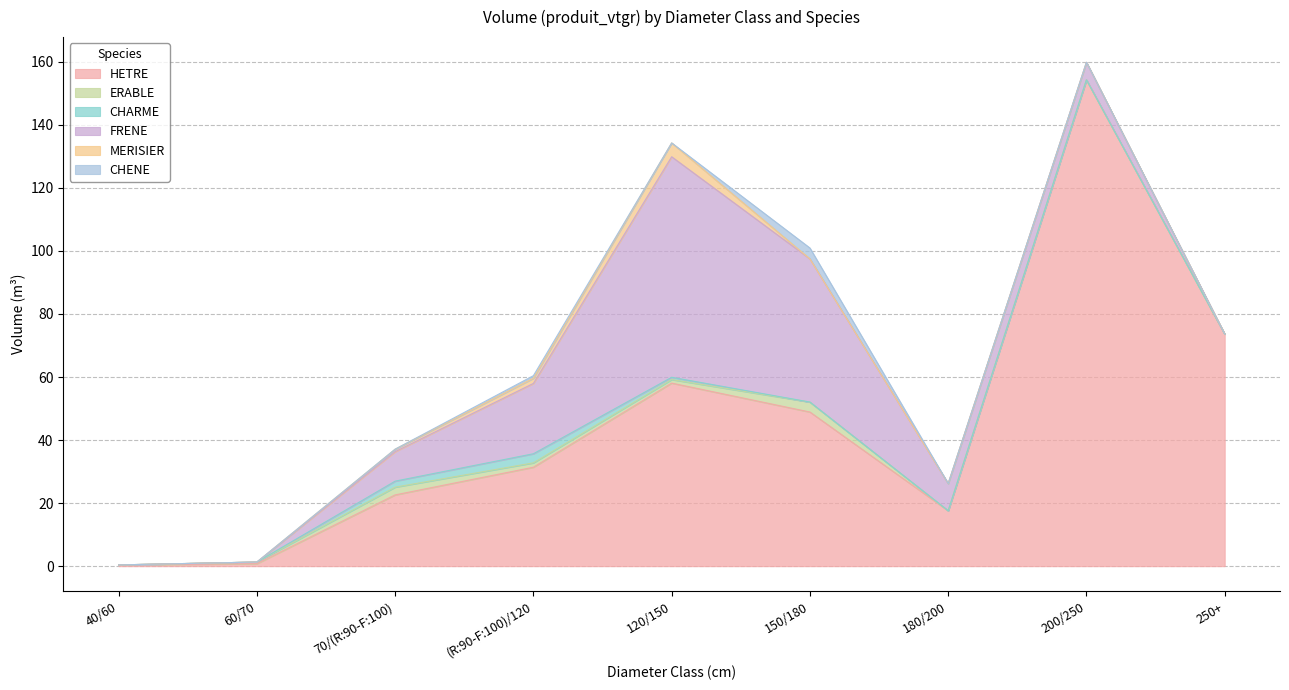

Is the value of MERISIER at 70/(R:90-F:100) greater than the value of ERABLE at 120/150?

No